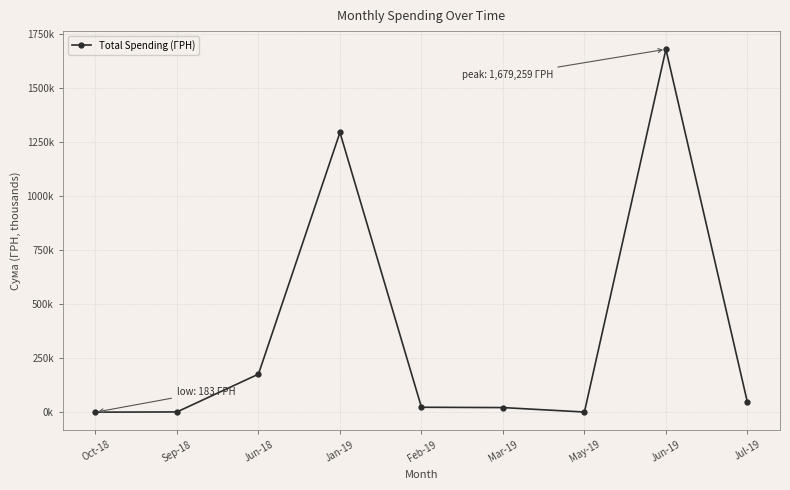

At which label is the value closest to 839720?

Jan-19